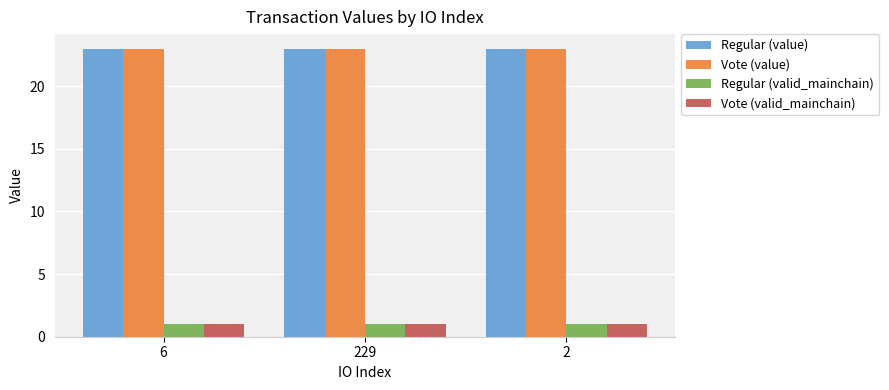

Where is Vote (value) nearest to the value 22?

6